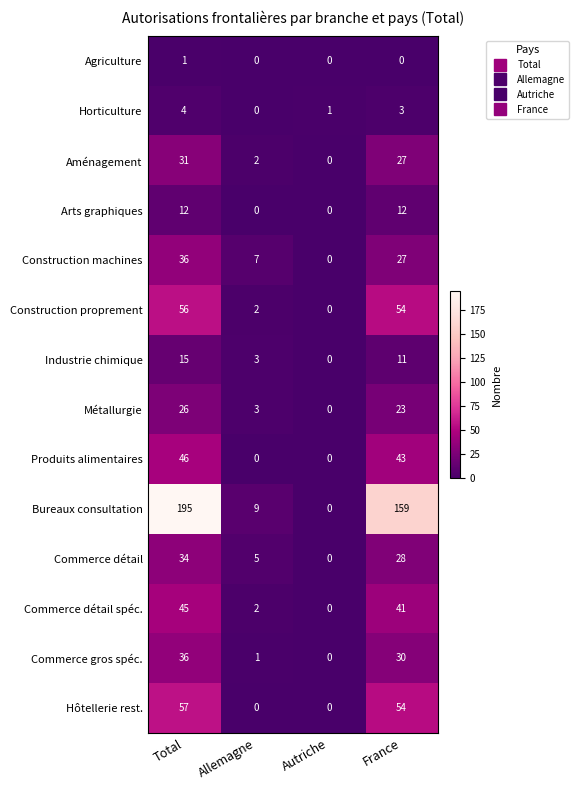

Which series changed the most between Allemagne and Autriche?

Bureaux consultation